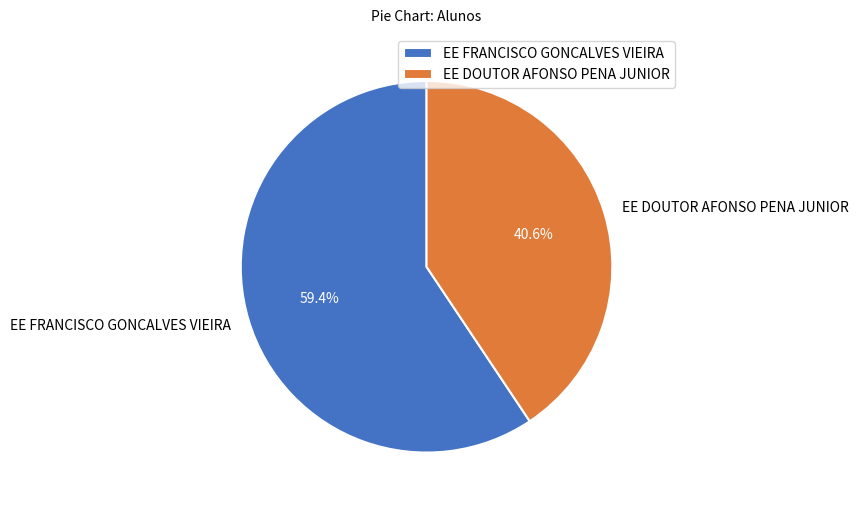

What is the smallest slice in the pie chart?

EE DOUTOR AFONSO PENA JUNIOR